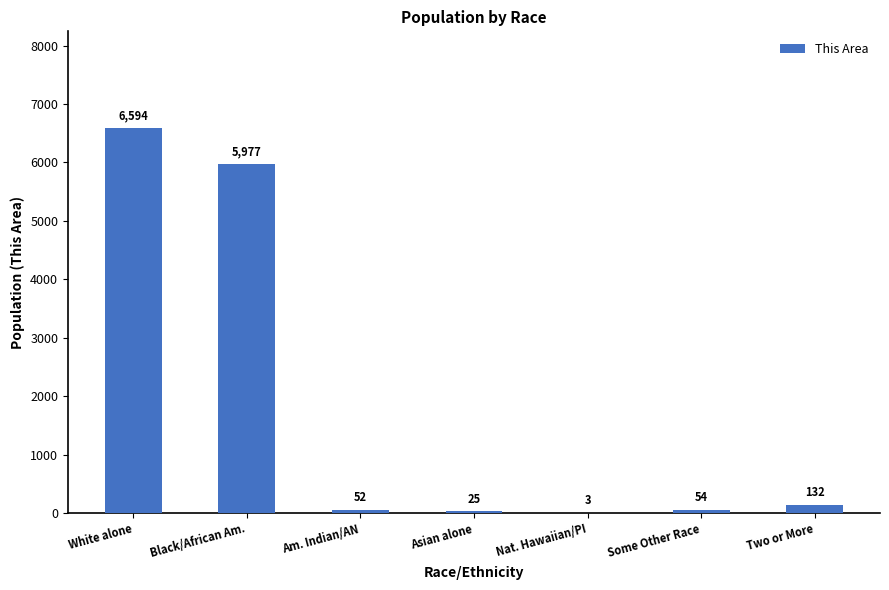

At which label does the data first exceed 54?

White alone